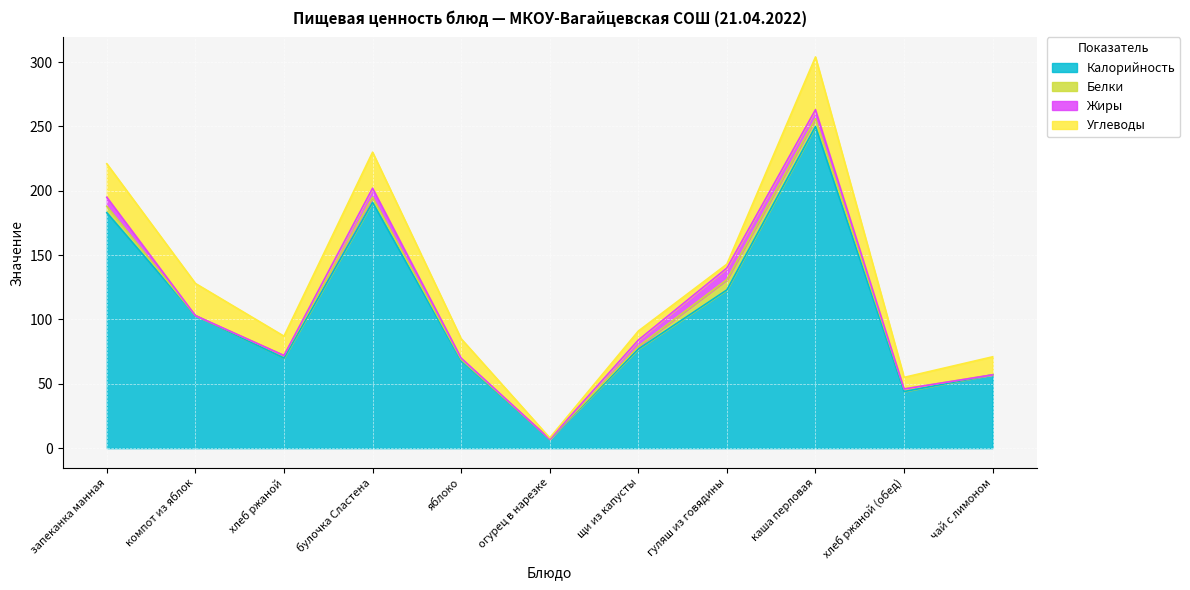

How many lines are shown in the chart?

4